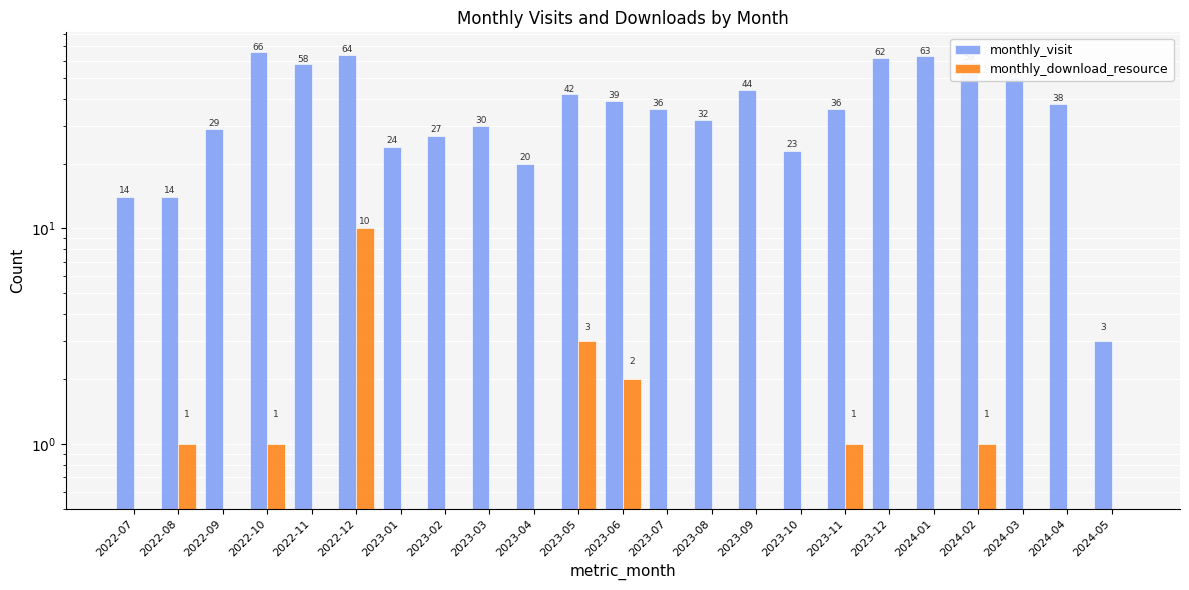

How many bars are there in total?

46